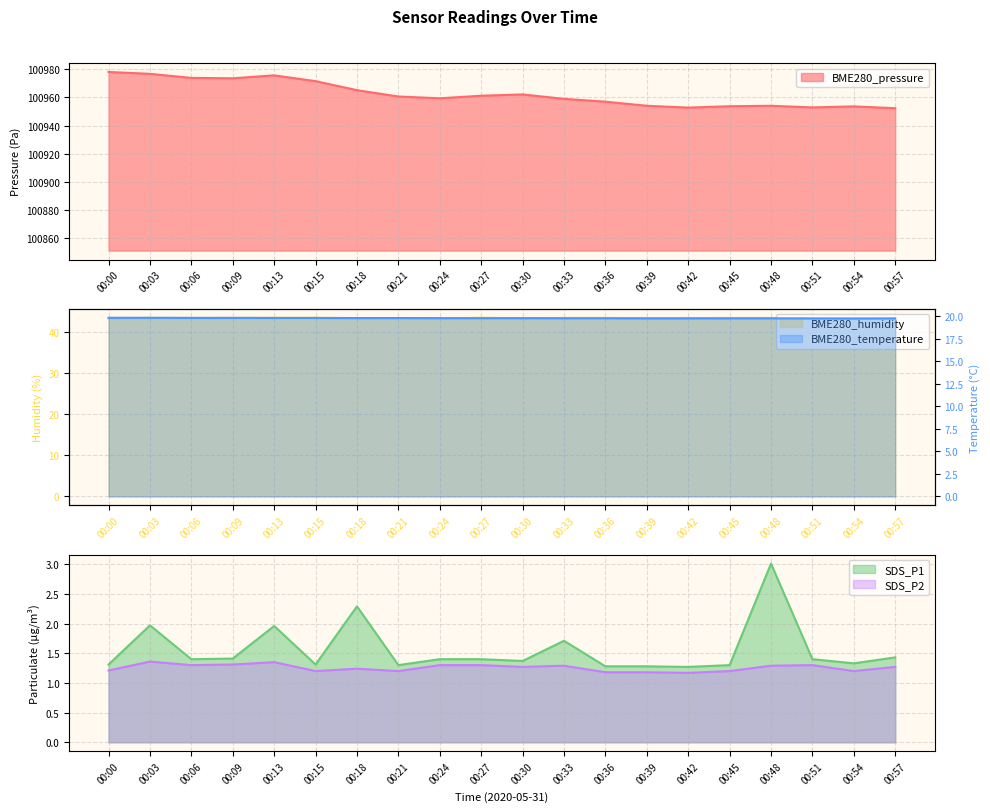

Which label corresponds to the largest value in the chart?

00:00